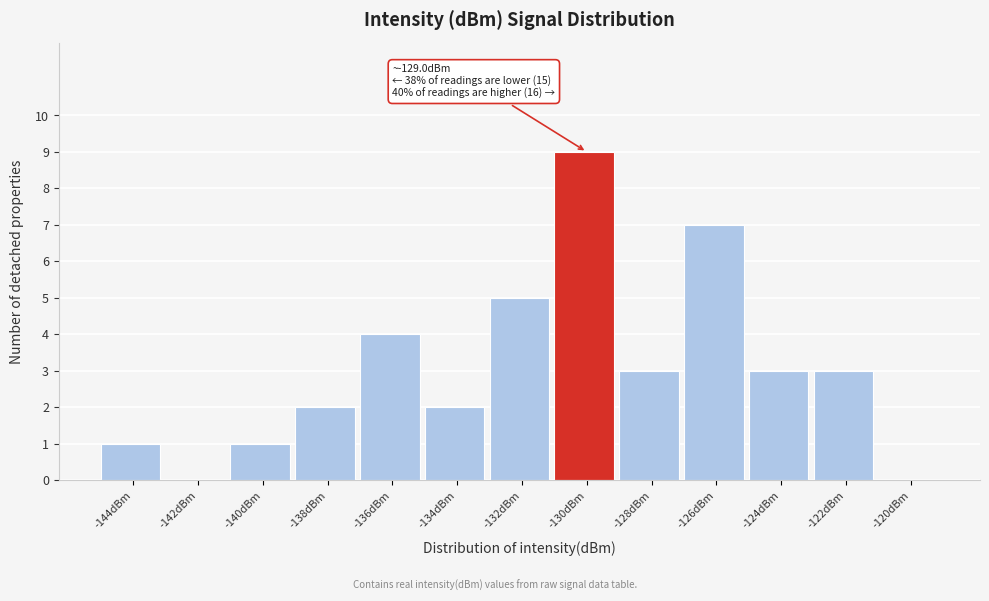

Reading left to right, transcribe all the data shown in this chart.

-144dBm=1	-142dBm=0	-140dBm=1	-138dBm=2	-136dBm=4	-134dBm=2	-132dBm=5	-130dBm=9	-128dBm=3	-126dBm=7	-124dBm=3	-122dBm=3	-120dBm=0